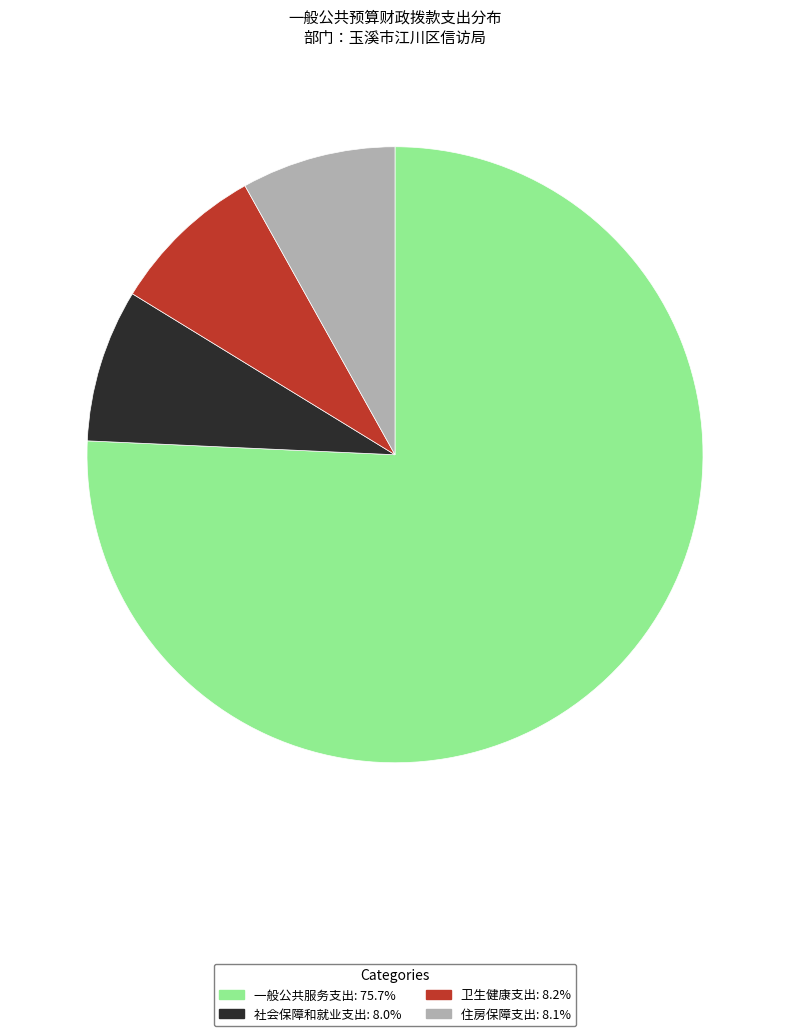

What is the ratio of the value at 一般公共服务支出: 75.7% to the value at 卫生健康支出: 8.2%?

9.3